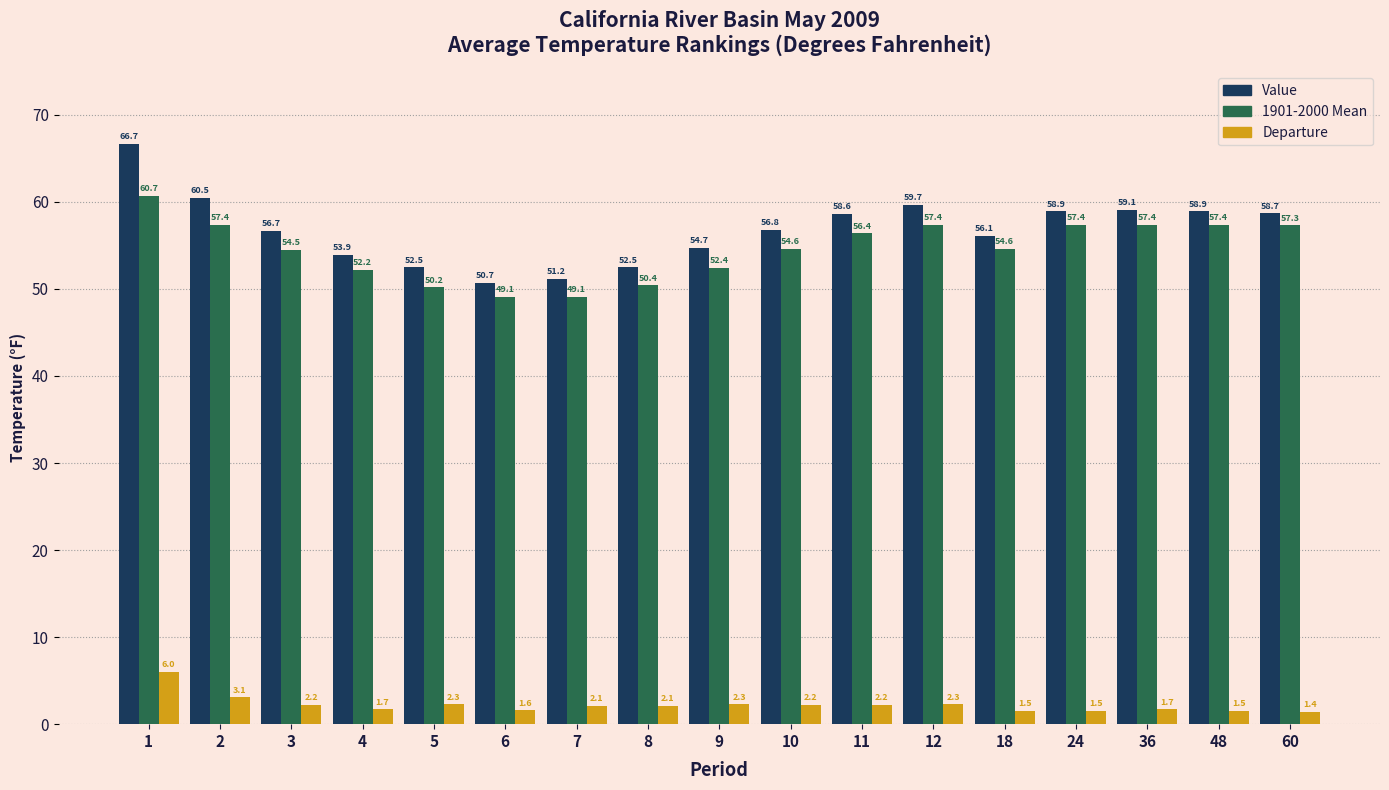

Which series has the largest range (max minus min)?

Value